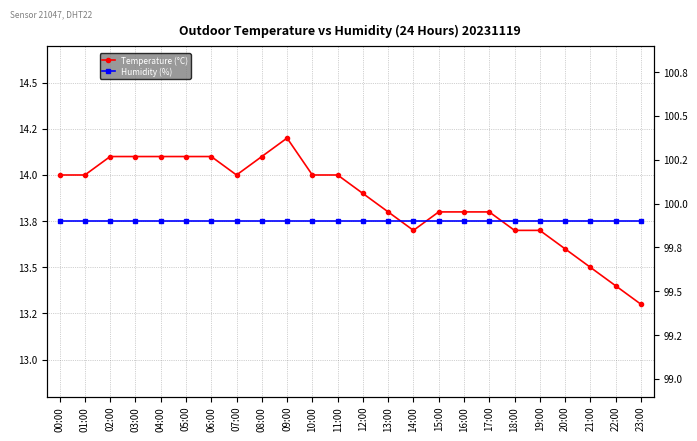

Reading right to left, list all the values displayed in this chart.

Temperature (°C): 23:00=13.3	22:00=13.4	21:00=13.5	20:00=13.6	19:00=13.7	18:00=13.7	17:00=13.8	16:00=13.8	15:00=13.8	14:00=13.7	13:00=13.8	12:00=13.9	11:00=14.0	10:00=14.0	09:00=14.2	08:00=14.1	07:00=14.0	06:00=14.1	05:00=14.1	04:00=14.1	03:00=14.1	02:00=14.1	01:00=14.0	00:00=14.0
Humidity (%): 23:00=99.9	22:00=99.9	21:00=99.9	20:00=99.9	19:00=99.9	18:00=99.9	17:00=99.9	16:00=99.9	15:00=99.9	14:00=99.9	13:00=99.9	12:00=99.9	11:00=99.9	10:00=99.9	09:00=99.9	08:00=99.9	07:00=99.9	06:00=99.9	05:00=99.9	04:00=99.9	03:00=99.9	02:00=99.9	01:00=99.9	00:00=99.9